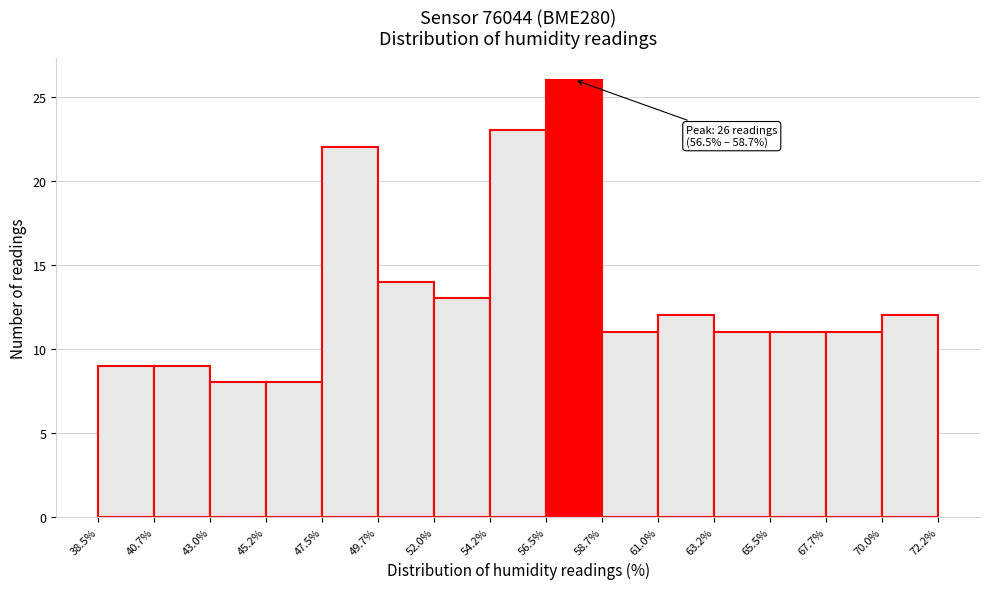

Over which range of the x-axis is the bar tallest?

56.5% to 58.7%